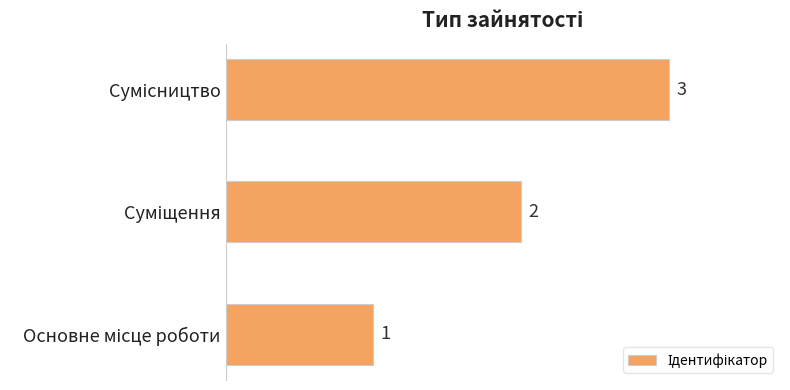

What is the maximum value shown in the chart?

3